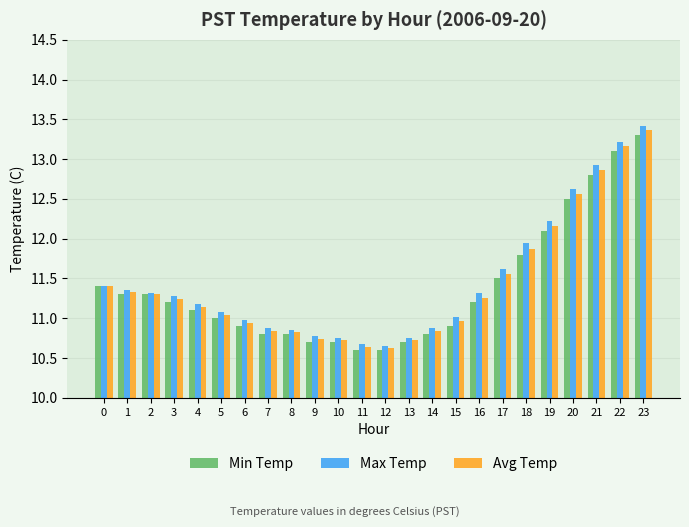

Which series has the largest total across all categories?

Max Temp